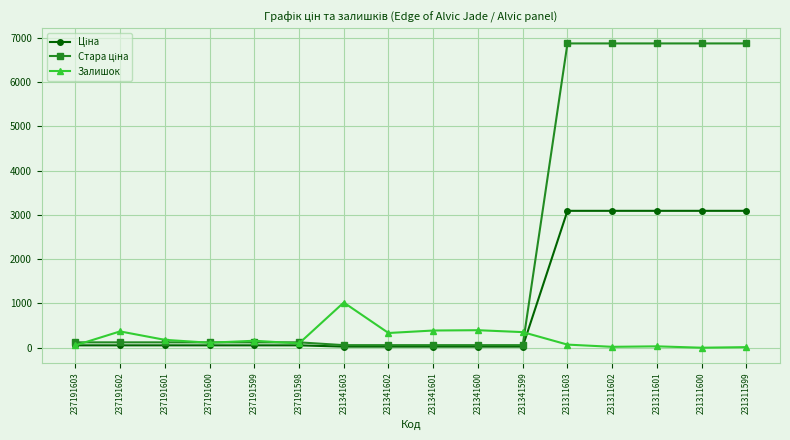

At how many categories does at least one series exceed 2664?

5